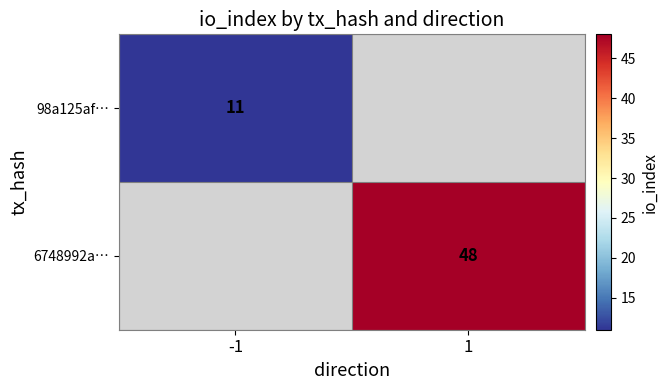

The value of 98a125af… at -1 is 3.1. True or false?

False